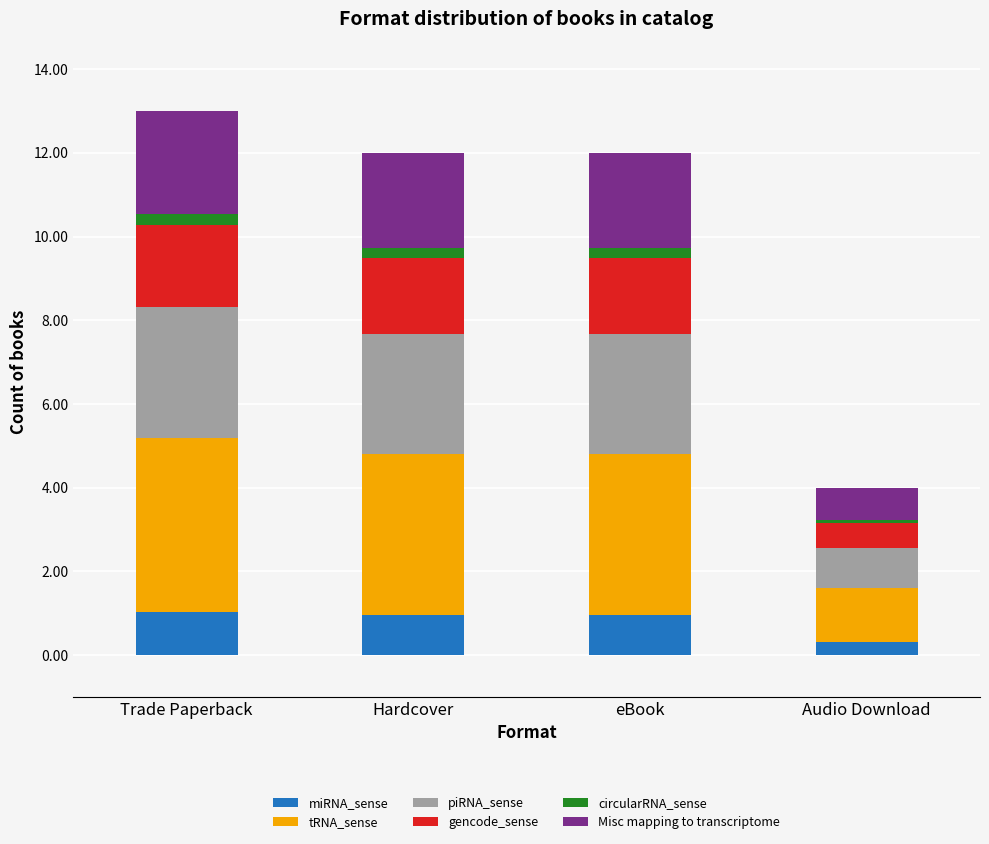

What is the total value across all series at eBook?

12.0